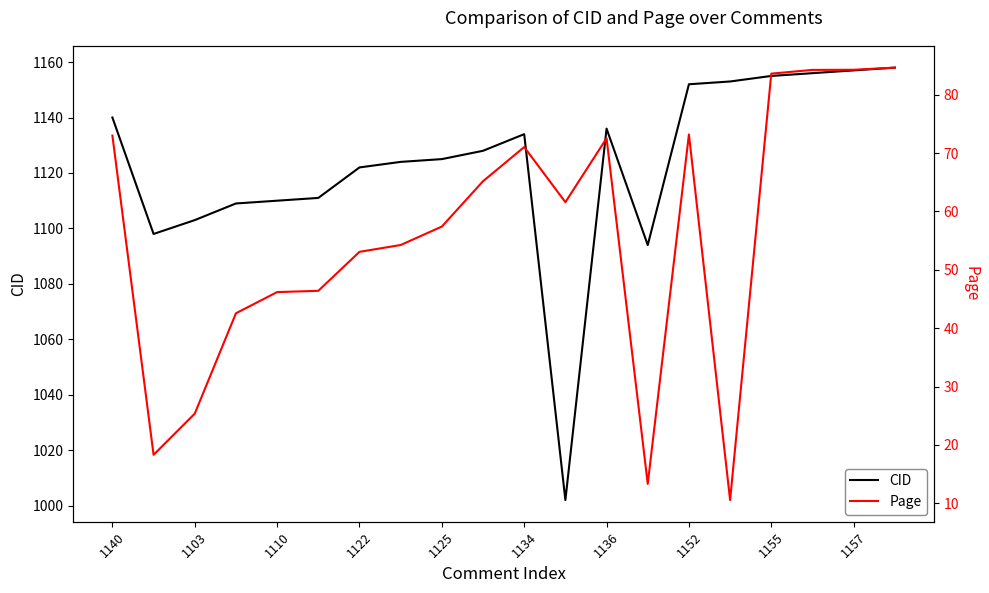

Between 1140 and 11, which series saw the biggest shift?

CID